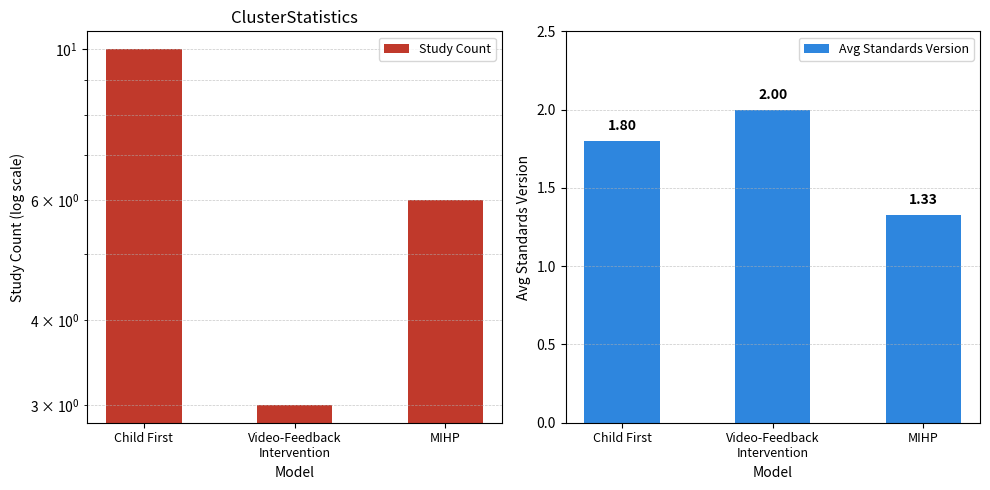

Is it true that Study Count equals 3.0 at Video-Feedback
Intervention?

True